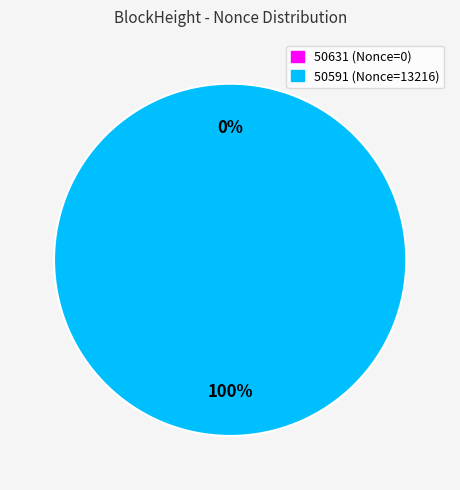

To the nearest percent, what is the average slice percentage?

50%